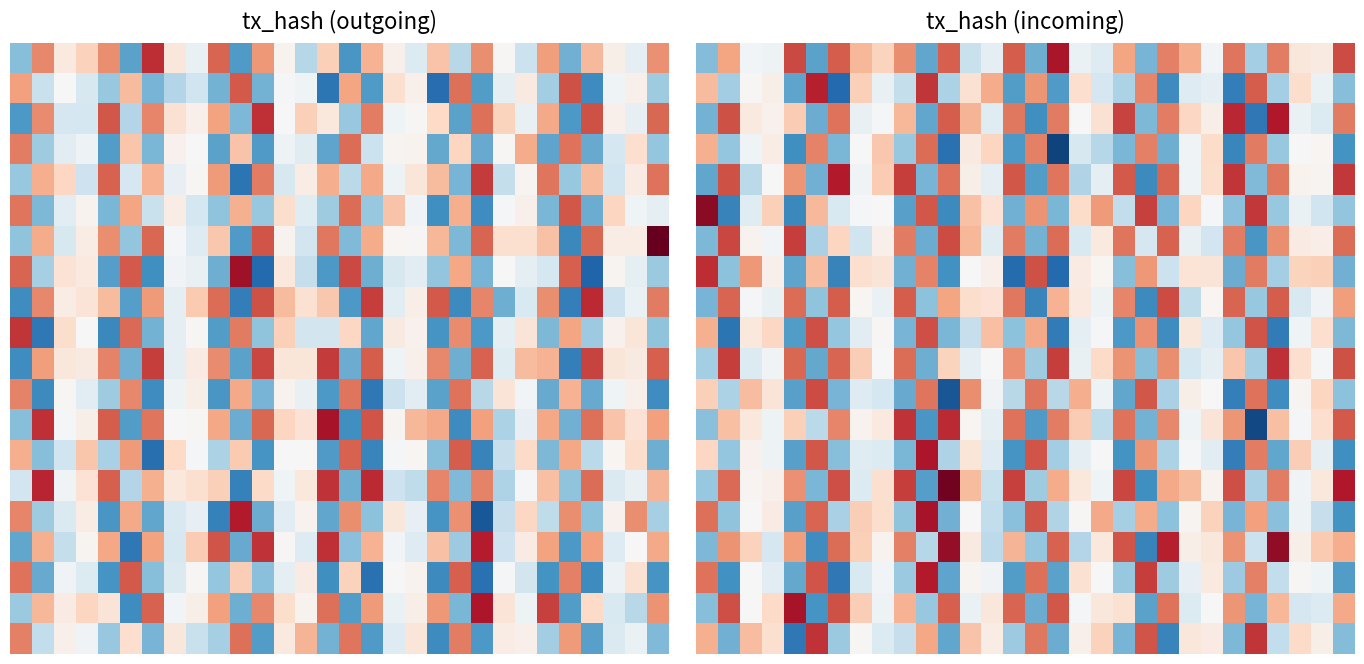

What is the greatest value displayed?

1.5